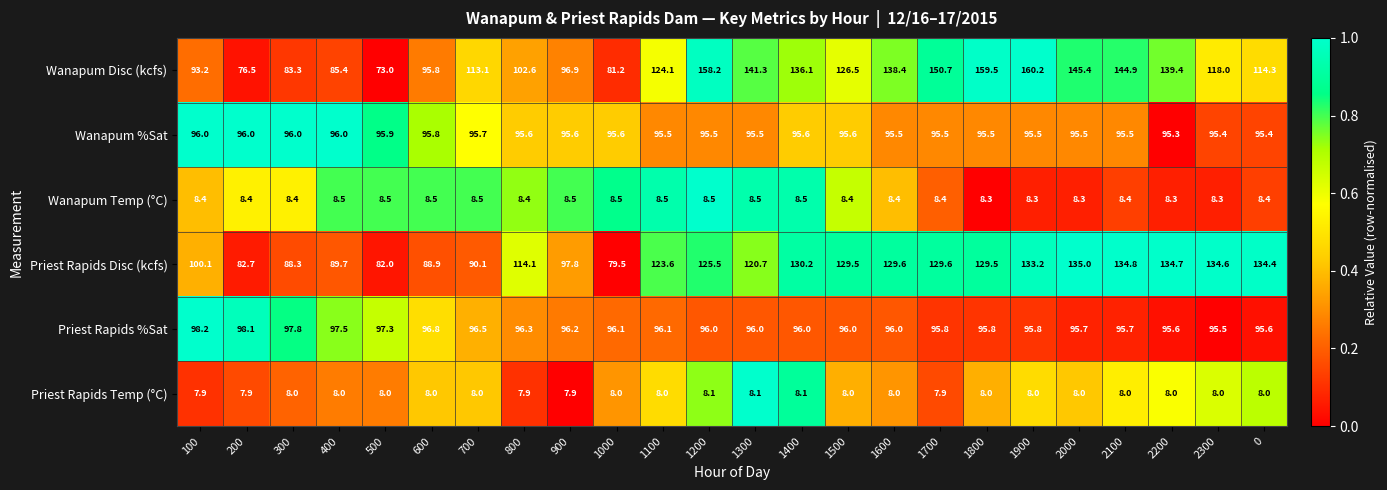

What is the average value of the Priest Rapids Temp (°C) series?

8.0